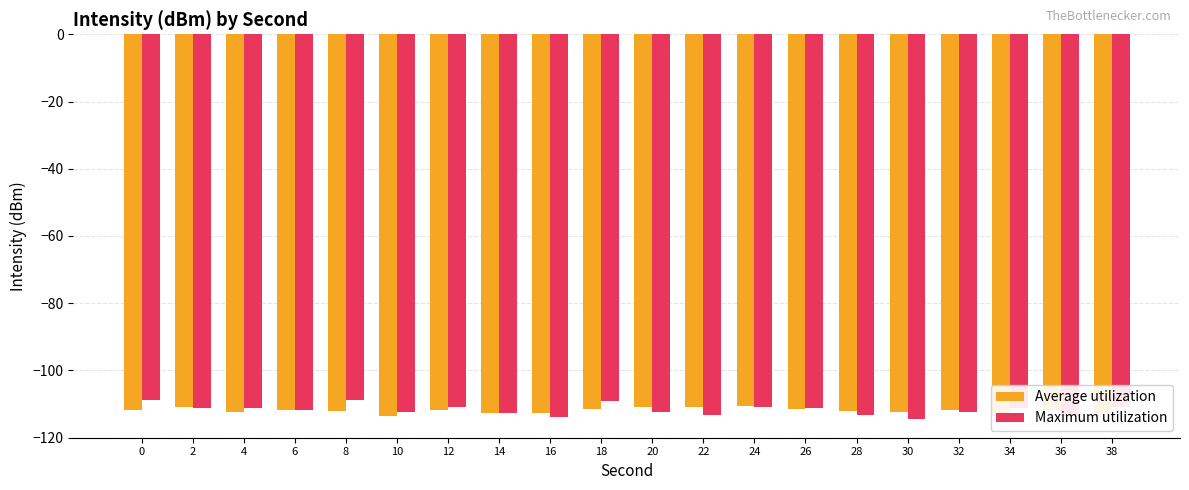

Which series has the largest range (max minus min)?

Maximum utilization